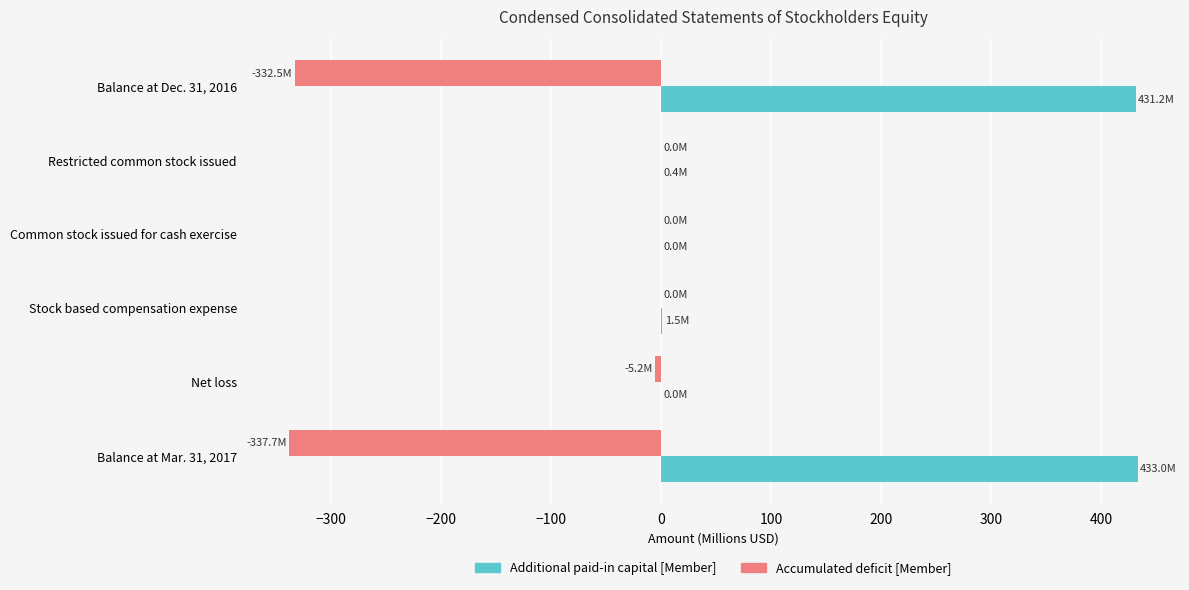

How many series are shown in this chart?

2